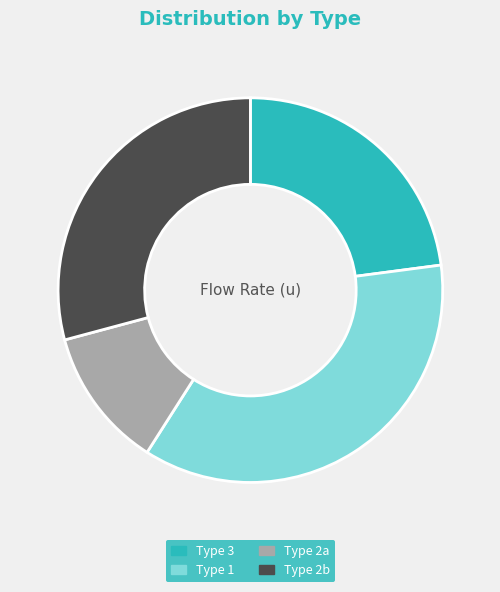

Is Type 2b the majority of the pie?

No